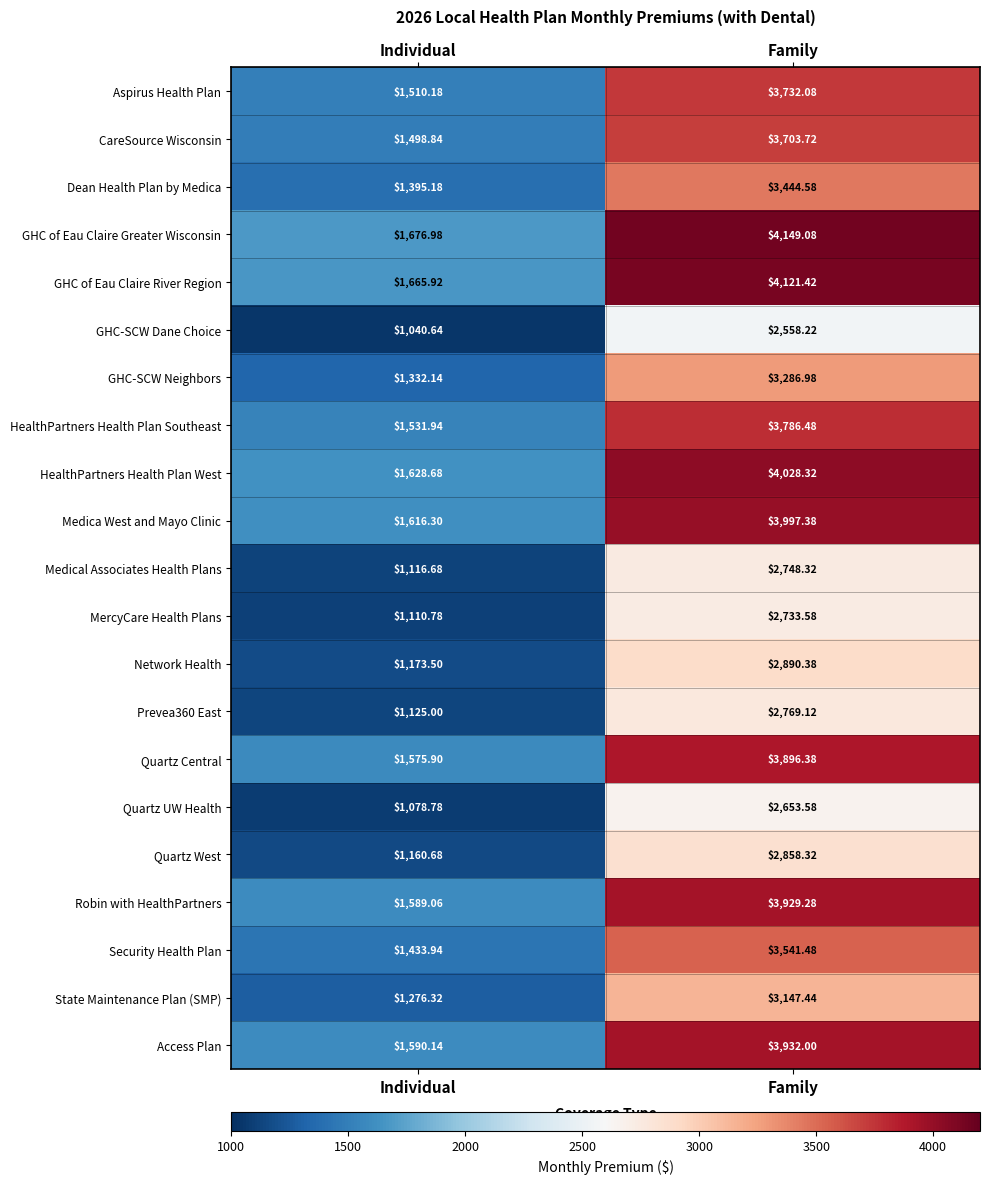

Which series has the widest spread of values?

GHC of Eau Claire Greater Wisconsin